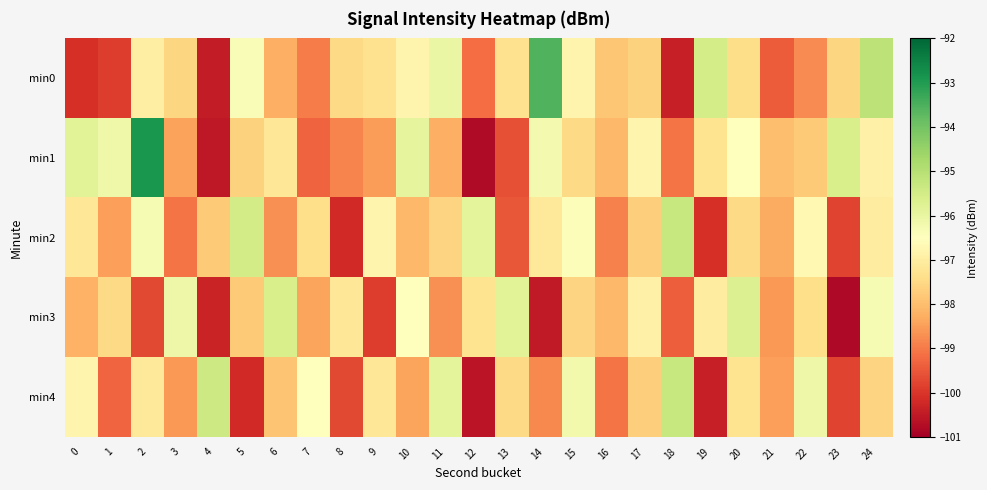

Reading left to right, transcribe all the data shown in this chart.

min0: 0=-100.1	1=-99.9	2=-97.0	3=-97.6	4=-100.4	5=-96.4	6=-98.2	7=-99.0	8=-97.5	9=-97.3	10=-96.8	11=-96.0	12=-99.2	13=-97.3	14=-93.6	15=-96.8	16=-97.8	17=-97.7	18=-100.4	19=-95.5	20=-97.4	21=-99.4	22=-98.8	23=-97.6	24=-95.1
min1: 0=-95.8	1=-96.1	2=-92.9	3=-98.5	4=-100.5	5=-97.7	6=-97.2	7=-99.3	8=-98.9	9=-98.5	10=-95.9	11=-98.2	12=-100.8	13=-99.6	14=-96.2	15=-97.5	16=-98.1	17=-96.8	18=-99.1	19=-97.3	20=-96.5	21=-98.0	22=-97.8	23=-95.6	24=-96.9
min2: 0=-97.2	1=-98.5	2=-96.3	3=-99.1	4=-97.8	5=-95.5	6=-98.7	7=-97.4	8=-100.2	9=-96.8	10=-98.1	11=-97.6	12=-95.9	13=-99.5	14=-97.1	15=-96.4	16=-98.9	17=-97.7	18=-95.3	19=-100.1	20=-97.5	21=-98.3	22=-96.7	23=-99.8	24=-97.0
min3: 0=-98.2	1=-97.5	2=-99.7	3=-96.1	4=-100.3	5=-97.8	6=-95.6	7=-98.4	8=-97.2	9=-99.9	10=-96.5	11=-98.7	12=-97.3	13=-95.8	14=-100.5	15=-97.6	16=-98.1	17=-96.9	18=-99.4	19=-97.0	20=-95.7	21=-98.6	22=-97.4	23=-100.8	24=-96.3
min4: 0=-96.8	1=-99.3	2=-97.1	3=-98.6	4=-95.4	5=-100.2	6=-97.9	7=-96.5	8=-99.7	9=-97.2	10=-98.4	11=-95.9	12=-100.6	13=-97.5	14=-98.8	15=-96.2	16=-99.1	17=-97.7	18=-95.3	19=-100.4	20=-97.3	21=-98.5	22=-96.1	23=-99.8	24=-97.6